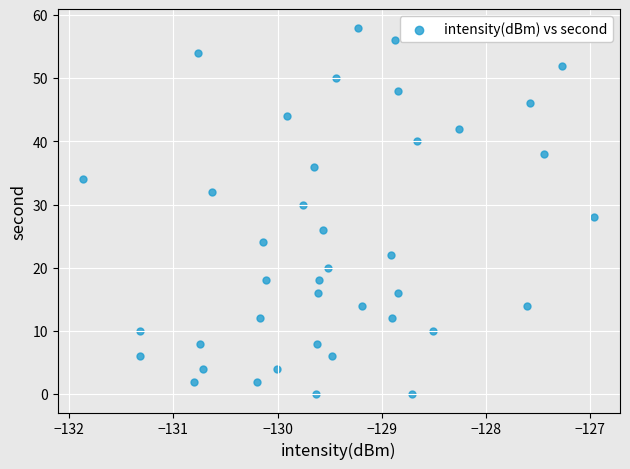

What is the range of Y values (max minus min)?

58